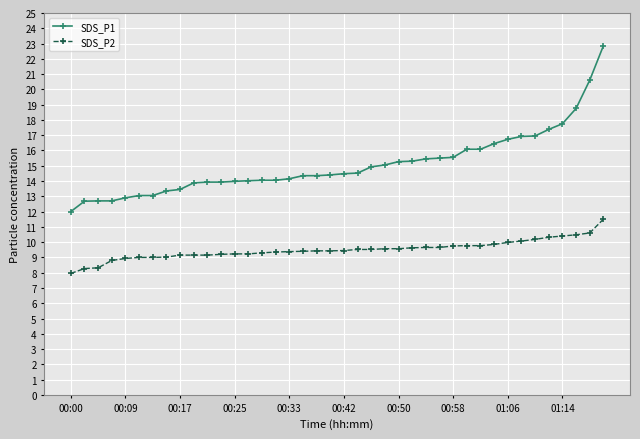

Which series has the largest range (max minus min)?

SDS_P1